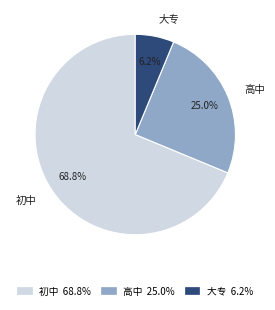

What is the ratio of the value at 大专 to the value at 初中?

0.1